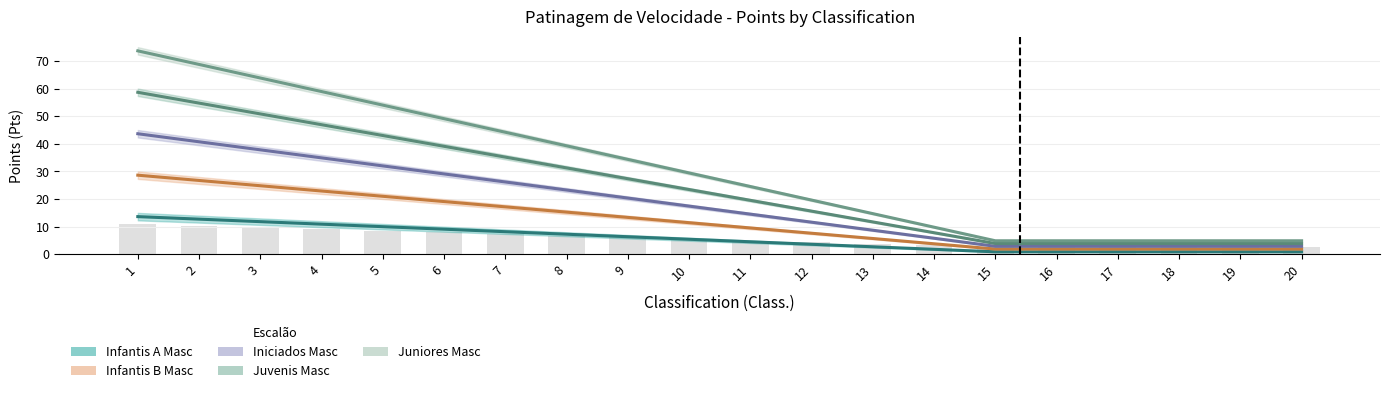

How many data points does each series have?

20